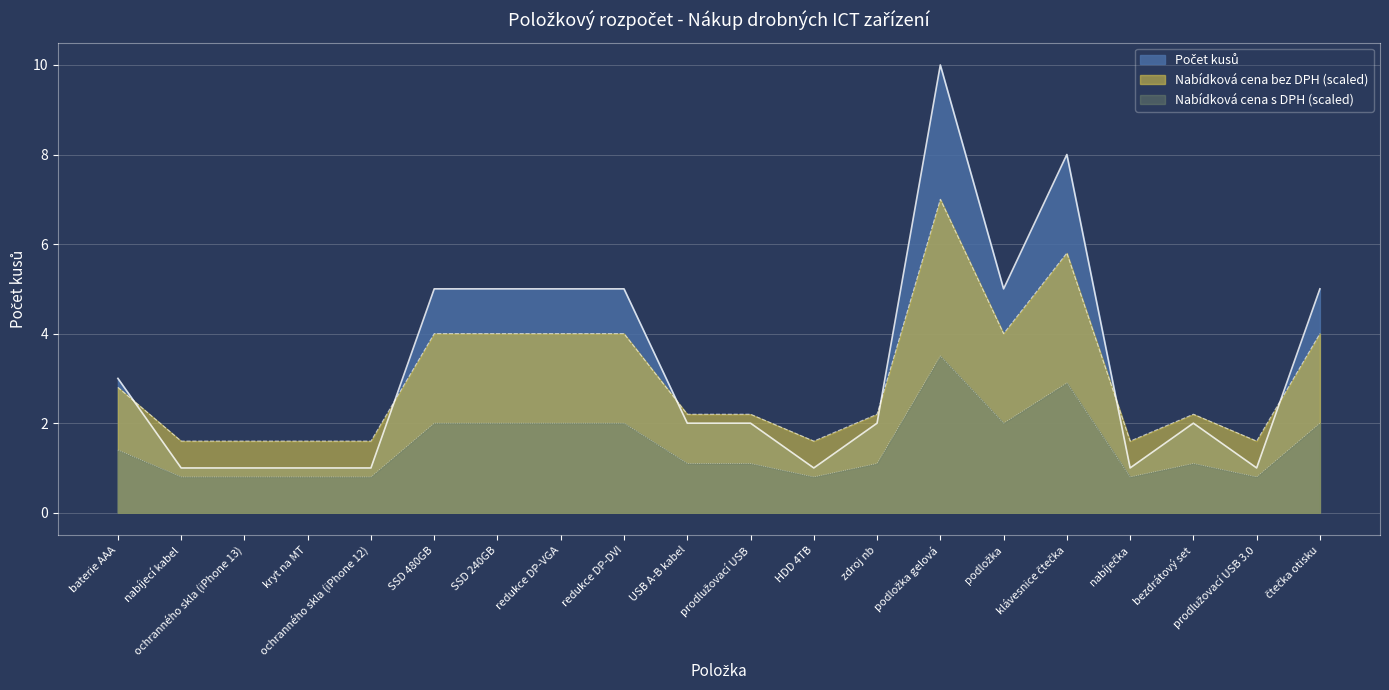

True or false: Počet kusů has a value of 3 at USB A-B kabel.

False